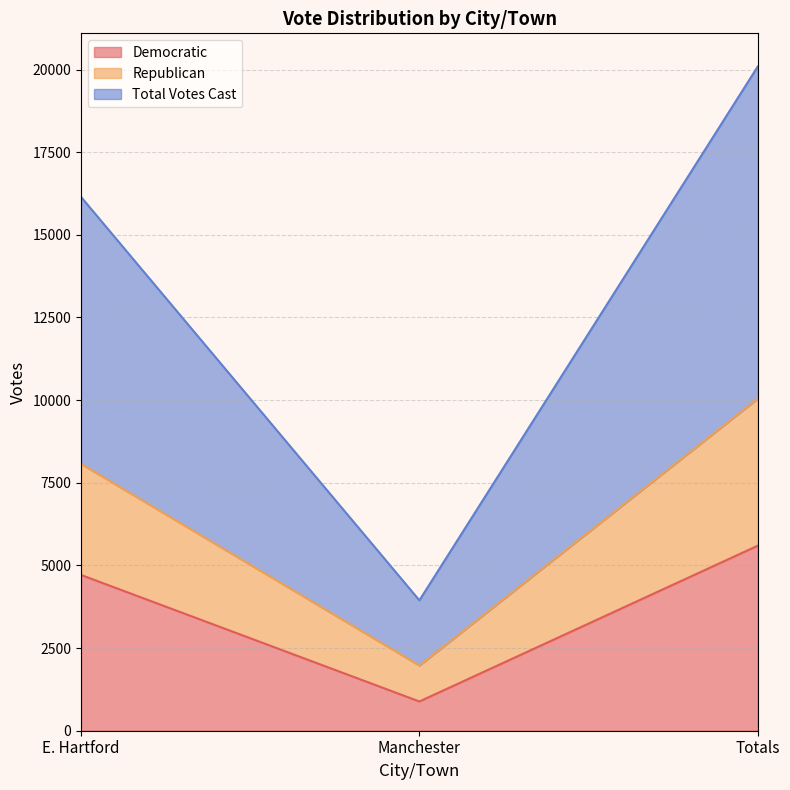

Which has a higher value, E. Hartford or Manchester?

E. Hartford